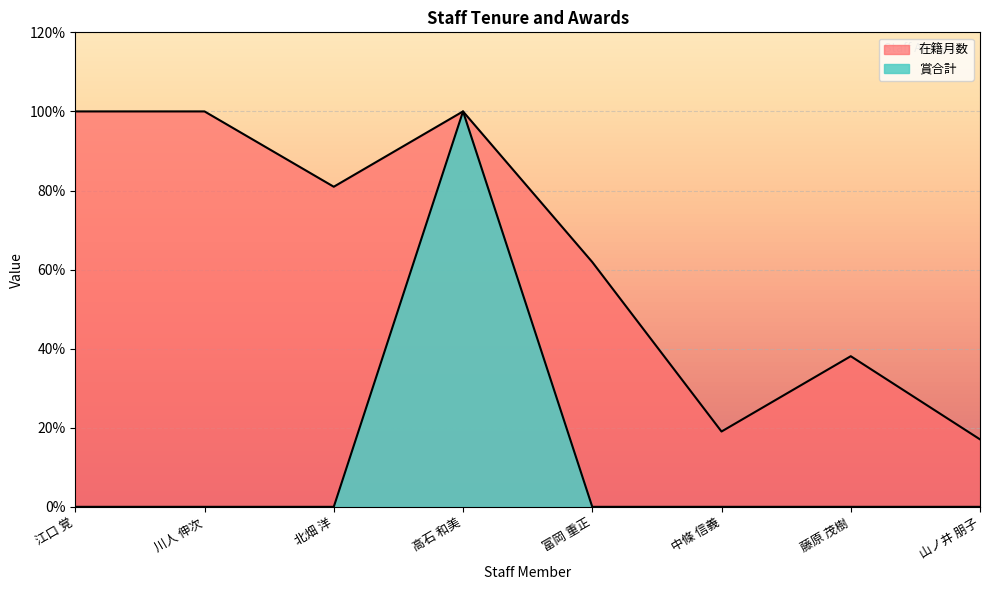

Which category has the lowest value across all series?

江口 覚